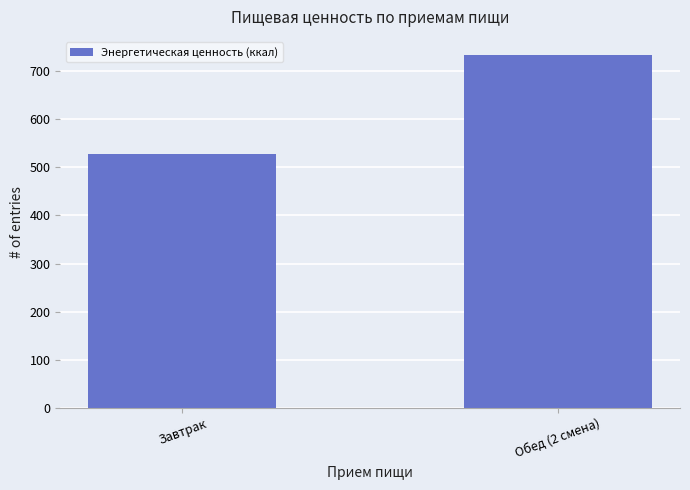

Reading left to right, what are all the values shown in this chart?

527.7	734.4